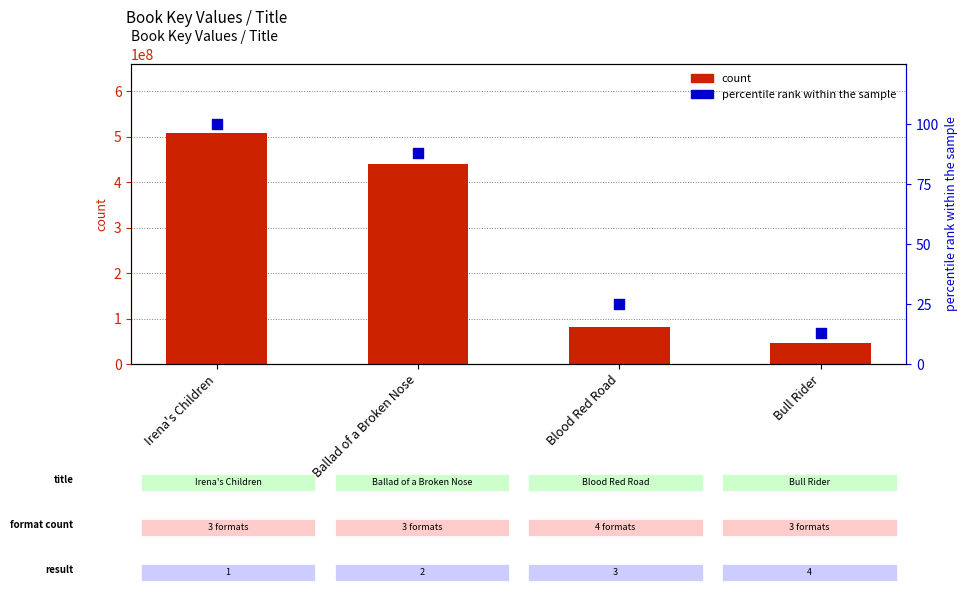

Is the value of count at Bull Rider greater than the value of percentile rank within the sample at Blood Red Road?

Yes